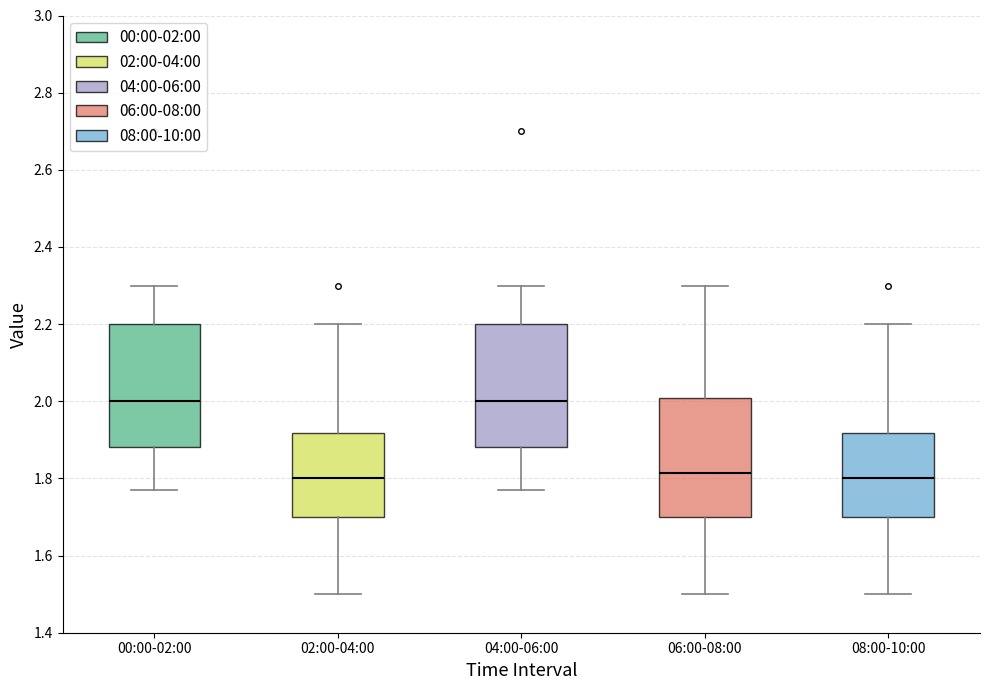

Where does the upper whisker of the box for 08:00-10:00 end on the y-axis? The values are not printed on the chart, so give them approximately, as read against the axis.

2.20